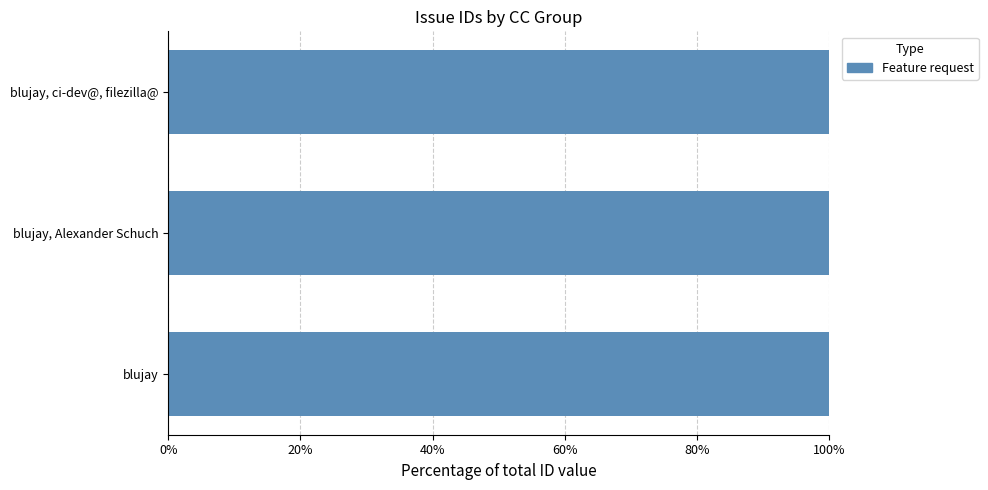

What is the sum of all values?

7213